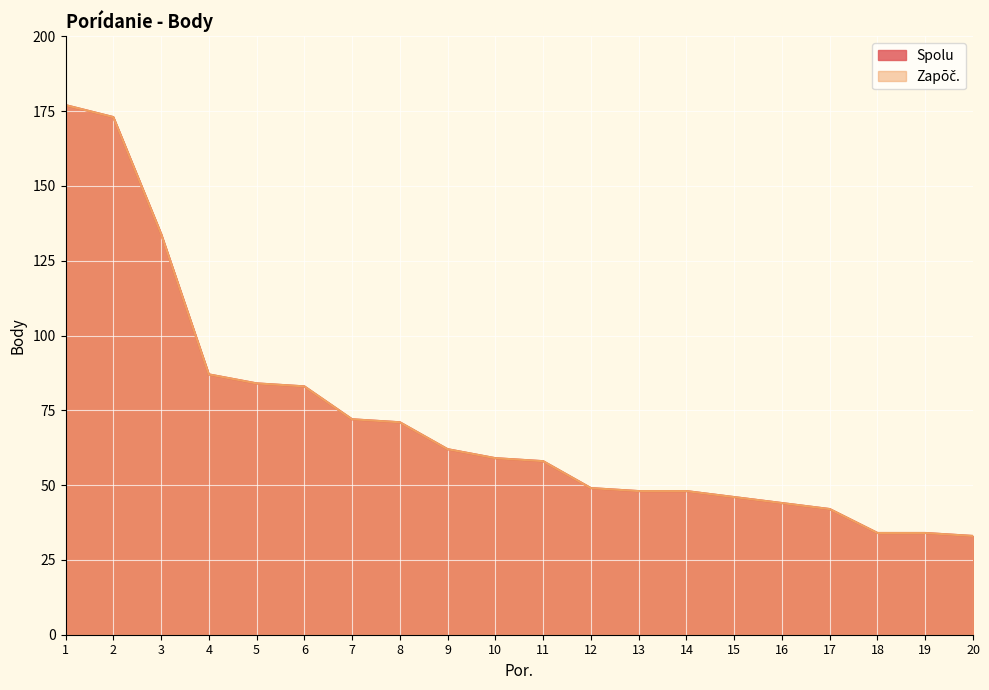

Does the chart display data point markers on the line(s)?

No